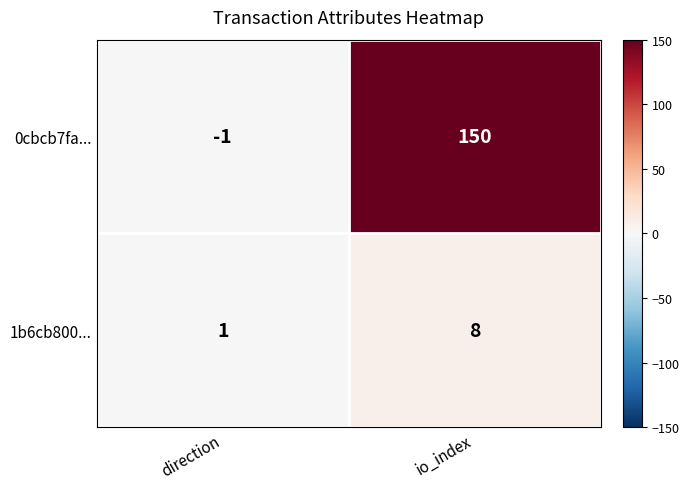

What is the difference between the 0cbcb7fa... values at direction and io_index?

151